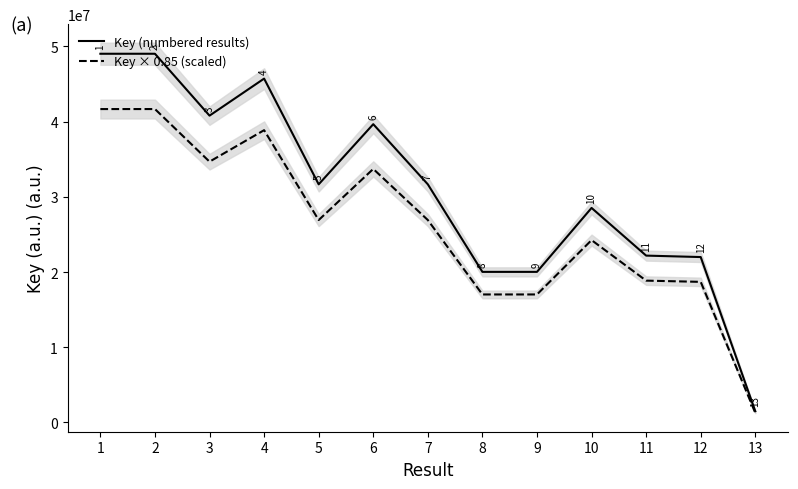

At how many categories does at least one series exceed 17656106?

12